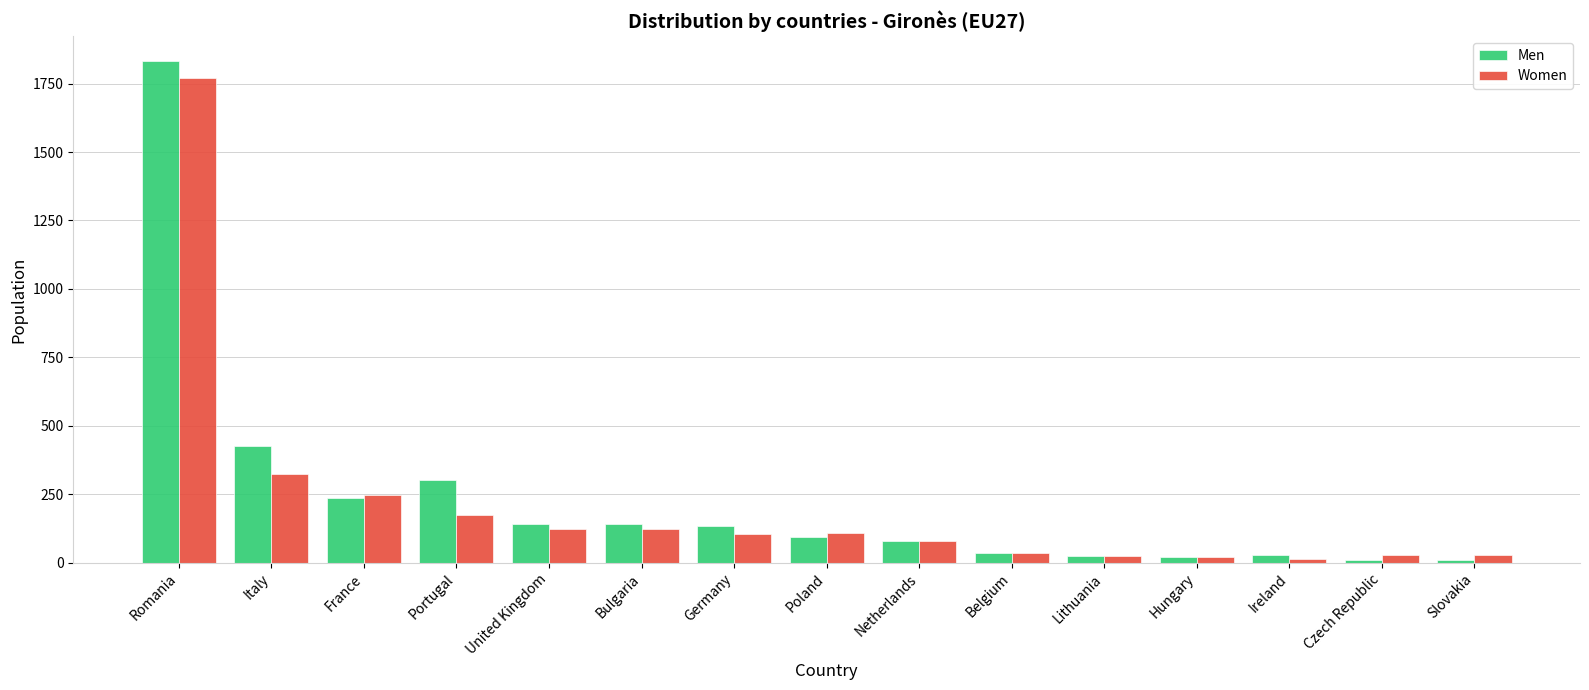

What is the maximum value shown in the chart?

1832